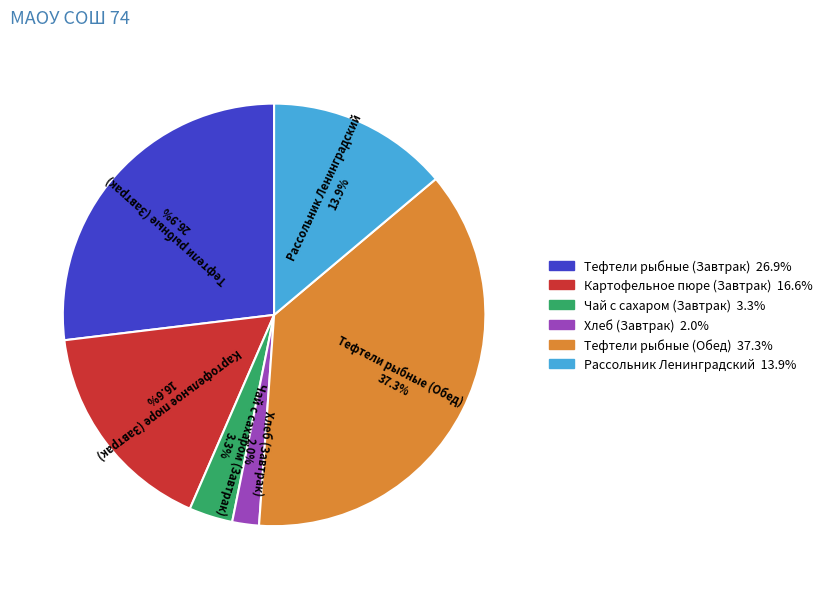

To the nearest percent, what is the difference between the largest and smallest slice percentages?

35%